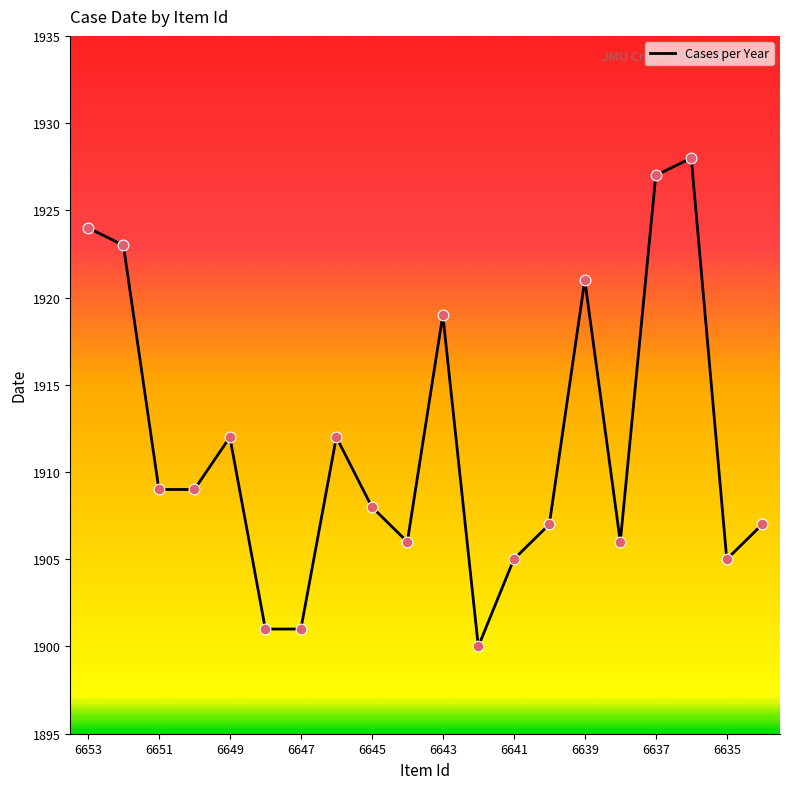

What is the minimum value shown in the chart?

1900